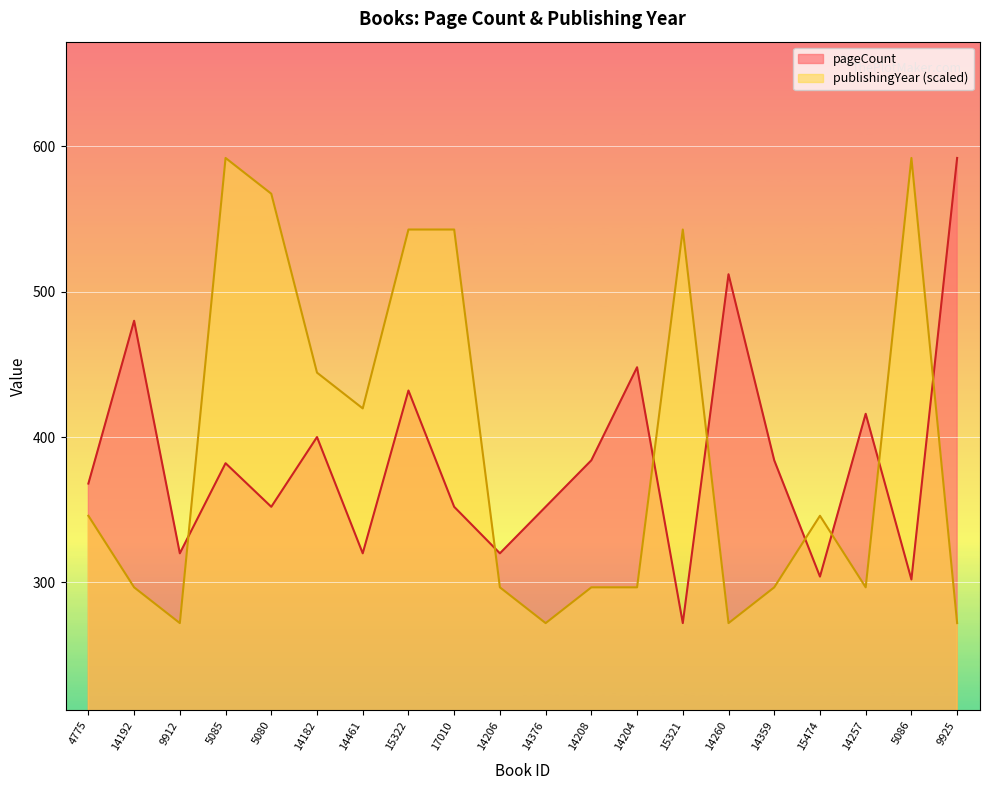

Reading right to left, list all the values displayed in this chart.

pageCount: 592.0	302.0	416.0	304.0	384.0	512.0	272.0	448.0	384.0	352.0	320.0	352.0	432.0	320.0	400.0	352.0	382.0	320.0	480.0	368.0
publishingYear: 272.0	592.0	296.6	345.8	296.6	272.0	542.8	296.6	296.6	272.0	296.6	542.8	542.8	419.7	444.3	567.4	592.0	272.0	296.6	345.8